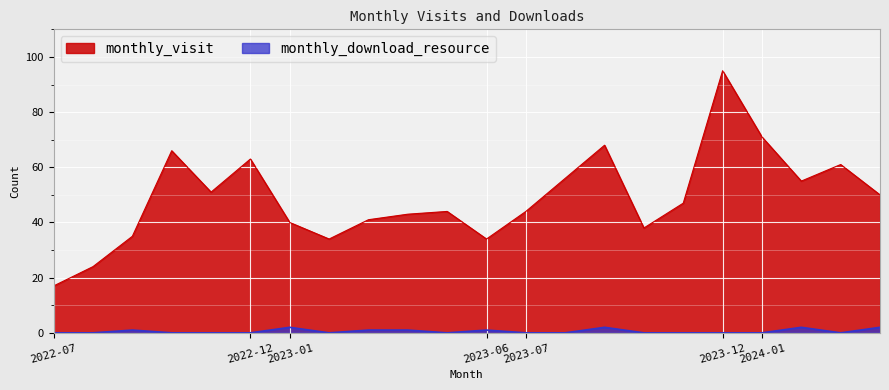

Reading left to right, list all the values displayed in this chart.

monthly_visit: 2022-07=17	2022-08=24	2022-09=35	2022-10=66	2022-11=51	2022-12=63	2023-01=40	2023-02=34	2023-03=41	2023-04=43	2023-05=44	2023-06=34	2023-07=44	2023-08=56	2023-09=68	2023-10=38	2023-11=47	2023-12=95	2024-01=71	2024-02=55	2024-03=61	2024-04=50
monthly_download_resource: 2022-07=0	2022-08=0	2022-09=1	2022-10=0	2022-11=0	2022-12=0	2023-01=2	2023-02=0	2023-03=1	2023-04=1	2023-05=0	2023-06=1	2023-07=0	2023-08=0	2023-09=2	2023-10=0	2023-11=0	2023-12=0	2024-01=0	2024-02=2	2024-03=0	2024-04=2